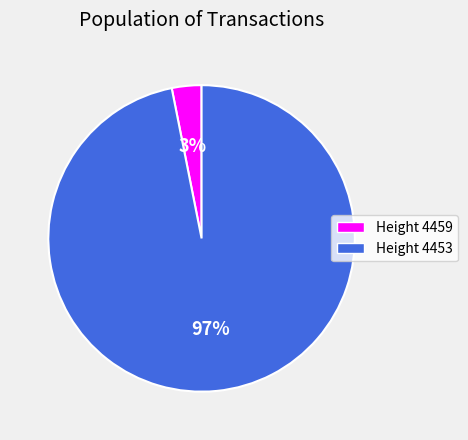

Is there any slice that represents more than half of the pie?

Yes